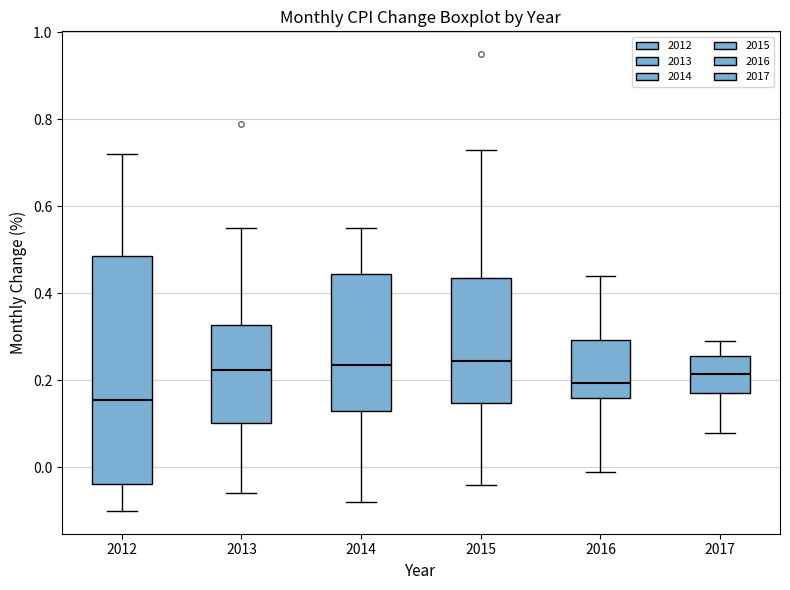

Reading left to right, read every box against the y-axis: the position of its median line, the range the box covers, and the ends of its whiskers. The values are not printed on the chart, so give them approximately, as read against the axis.

2012: median 0.16, box -0.04 to 0.48, whiskers -0.10 to 0.72
2013: median 0.22, box 0.10 to 0.32, whiskers -0.06 to 0.56
2014: median 0.24, box 0.14 to 0.44, whiskers -0.08 to 0.56
2015: median 0.24, box 0.14 to 0.44, whiskers -0.04 to 0.74
2016: median 0.20, box 0.16 to 0.30, whiskers 0.00 to 0.44
2017: median 0.22, box 0.18 to 0.26, whiskers 0.08 to 0.30